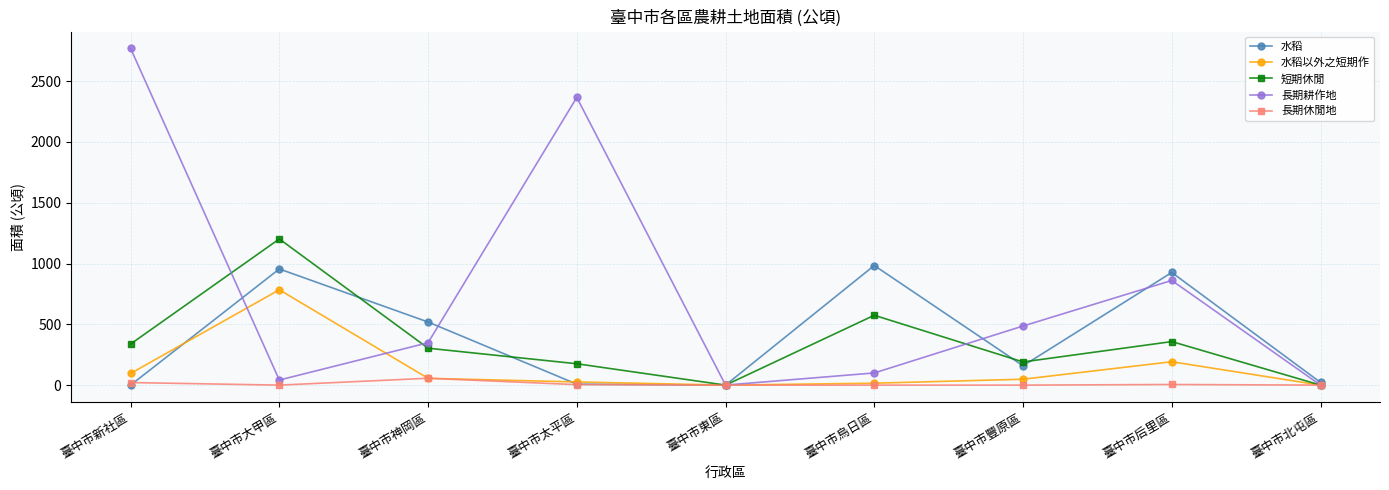

Rank the series by their maximum value, from lowest to highest.

長期休閒地, 水稻以外之短期作, 水稻, 短期休閒, 長期耕作地